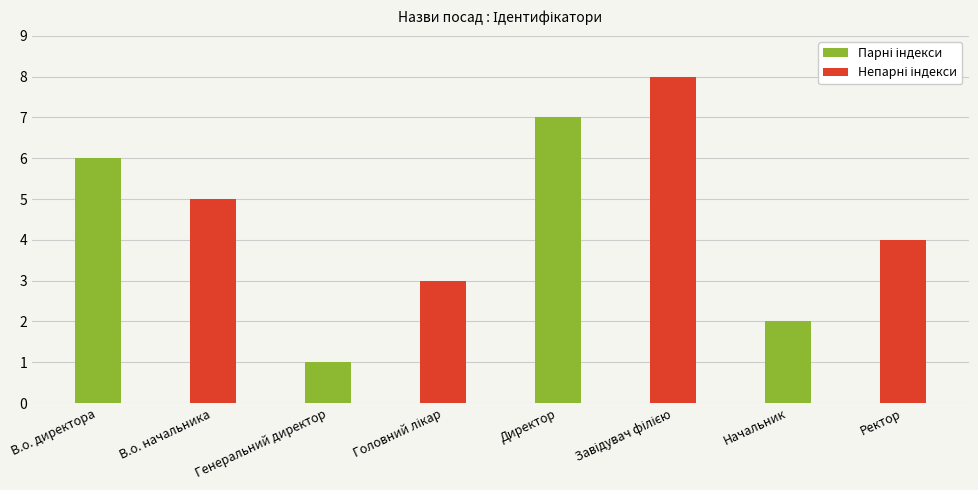

What is the label of the 2nd bar from the right?

Начальник